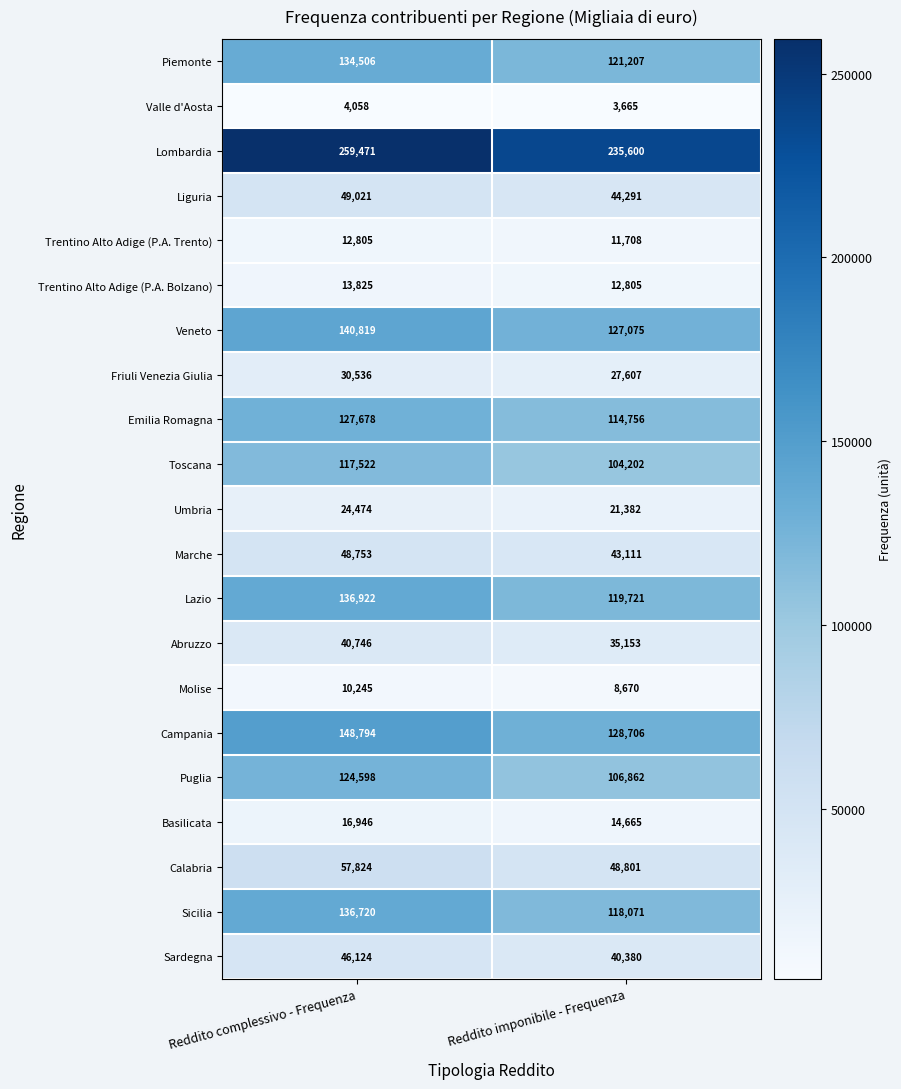

What is the sum of the Calabria values at Reddito complessivo - Frequenza and Reddito imponibile - Frequenza?

106625